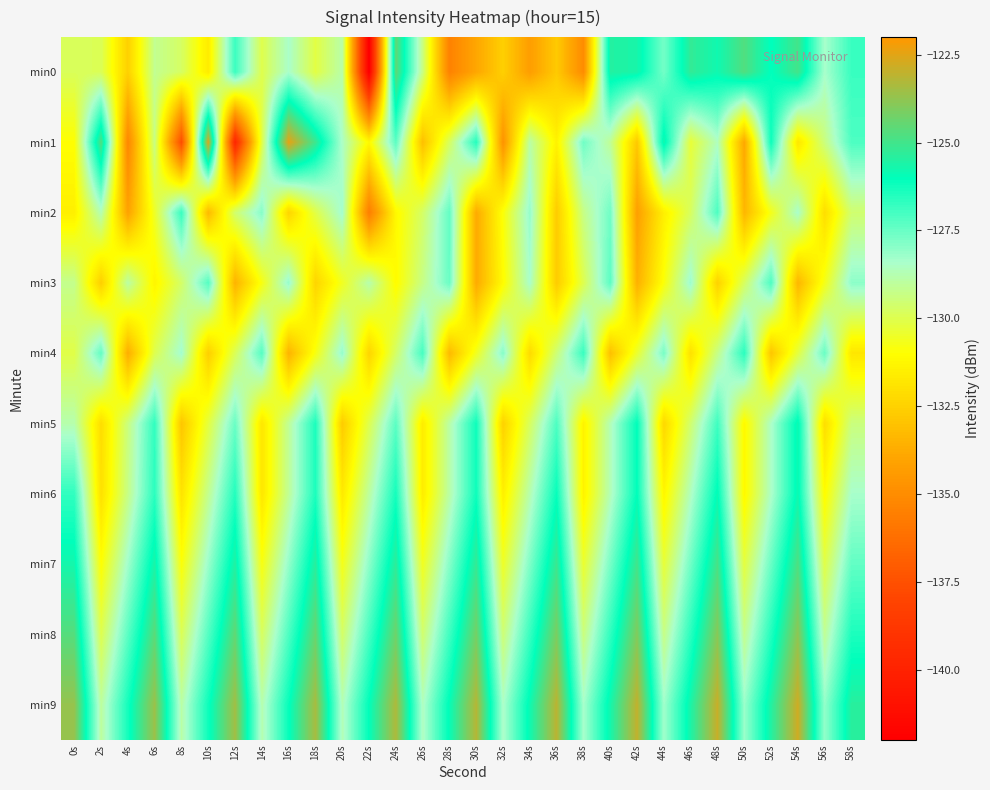

Reading right to left, transcribe all the data shown in this chart.

min0: 58s=-126.8	56s=-128.4	54s=-125.0	52s=-126.1	50s=-124.8	48s=-125.8	46s=-125.2	44s=-127.7	42s=-125.6	40s=-125.5	38s=-135.0	36s=-132.7	34s=-134.3	32s=-132.6	30s=-133.9	28s=-135.4	26s=-129.3	24s=-124.5	22s=-142.2	20s=-128.9	18s=-130.1	16s=-128.4	14s=-130.0	12s=-126.8	10s=-131.6	8s=-129.7	6s=-129.2	4s=-132.5	2s=-129.9	0s=-129.9
min1: 58s=-127.1	56s=-129.4	54s=-131.8	52s=-126.2	50s=-133.9	48s=-128.6	46s=-130.3	44s=-125.7	42s=-132.8	40s=-129.1	38s=-127.6	36s=-131.4	34s=-128.9	32s=-134.7	30s=-126.5	28s=-129.8	26s=-133.1	24s=-127.3	22s=-131.2	20s=-128.5	18s=-125.1	16s=-122.4	14s=-130.1	12s=-139.8	10s=-122.6	8s=-137.7	6s=-129.3	4s=-135.2	2s=-124.7	0s=-131.0
min2: 58s=-129.6	56s=-132.1	54s=-128.4	52s=-130.7	50s=-133.4	48s=-127.1	46s=-129.8	44s=-131.5	42s=-134.2	40s=-127.6	38s=-129.3	36s=-132.7	34s=-128.1	32s=-130.9	30s=-133.8	28s=-127.4	26s=-129.7	24s=-131.2	22s=-135.6	20s=-128.3	18s=-130.1	16s=-132.4	14s=-127.9	12s=-129.6	10s=-133.3	8s=-126.8	6s=-130.5	4s=-134.1	2s=-128.7	0s=-131.5
min3: 58s=-128.0	56s=-130.7	54s=-133.4	52s=-127.1	50s=-129.8	48s=-132.5	46s=-128.2	44s=-130.9	42s=-133.6	40s=-127.3	38s=-130.0	36s=-132.7	34s=-128.4	32s=-131.1	30s=-133.8	28s=-127.5	26s=-129.3	24s=-131.1	22s=-128.8	20s=-130.6	18s=-132.4	16s=-128.1	14s=-130.8	12s=-133.5	10s=-127.2	8s=-129.7	6s=-131.3	4s=-128.9	2s=-132.6	0s=-129.2
min4: 58s=-131.8	56s=-127.5	54s=-130.2	52s=-132.9	50s=-126.6	48s=-129.3	46s=-132.0	44s=-127.7	42s=-130.4	40s=-133.1	38s=-126.8	36s=-129.5	34s=-132.2	32s=-127.9	30s=-130.6	28s=-133.3	26s=-127.0	24s=-129.7	22s=-132.4	20s=-128.1	18s=-130.8	16s=-133.5	14s=-127.2	12s=-129.9	10s=-132.6	8s=-128.3	6s=-130.0	4s=-133.7	2s=-127.4	0s=-130.1
min5: 58s=-129.4	56s=-132.1	54s=-125.8	52s=-128.5	50s=-131.2	48s=-126.9	46s=-129.6	44s=-132.3	42s=-126.0	40s=-128.7	38s=-131.4	36s=-127.1	34s=-129.8	32s=-132.5	30s=-126.2	28s=-128.9	26s=-131.6	24s=-127.3	22s=-130.0	20s=-132.7	18s=-126.4	16s=-129.1	14s=-131.8	12s=-127.5	10s=-130.2	8s=-132.9	6s=-126.7	4s=-129.4	2s=-132.1	0s=-128.8
min6: 58s=-128.4	56s=-131.1	54s=-125.8	52s=-128.5	50s=-131.2	48s=-125.9	46s=-128.6	44s=-131.3	42s=-126.0	40s=-128.7	38s=-131.4	36s=-126.1	34s=-128.8	32s=-131.5	30s=-126.2	28s=-128.9	26s=-131.6	24s=-126.3	22s=-129.0	20s=-131.7	18s=-126.4	16s=-129.1	14s=-131.8	12s=-126.5	10s=-129.2	8s=-131.9	6s=-126.6	4s=-129.3	2s=-132.0	0s=-126.7
min7: 58s=-127.4	56s=-130.1	54s=-124.8	52s=-127.5	50s=-130.2	48s=-124.9	46s=-127.6	44s=-130.3	42s=-125.0	40s=-127.7	38s=-130.4	36s=-125.1	34s=-127.8	32s=-130.5	30s=-125.2	28s=-127.9	26s=-130.6	24s=-125.3	22s=-128.0	20s=-130.7	18s=-125.4	16s=-128.1	14s=-130.8	12s=-125.5	10s=-128.2	8s=-130.9	6s=-125.6	4s=-128.3	2s=-131.0	0s=-125.7
min8: 58s=-126.4	56s=-129.1	54s=-123.8	52s=-126.5	50s=-129.2	48s=-123.9	46s=-126.6	44s=-129.3	42s=-124.0	40s=-126.7	38s=-129.4	36s=-124.1	34s=-126.8	32s=-129.5	30s=-124.2	28s=-126.9	26s=-129.6	24s=-124.3	22s=-127.0	20s=-129.7	18s=-124.4	16s=-127.1	14s=-129.8	12s=-124.5	10s=-127.2	8s=-129.9	6s=-124.6	4s=-127.3	2s=-130.0	0s=-124.7
min9: 58s=-125.4	56s=-128.1	54s=-122.8	52s=-125.5	50s=-128.2	48s=-122.9	46s=-125.6	44s=-128.3	42s=-123.0	40s=-125.7	38s=-128.4	36s=-123.1	34s=-125.8	32s=-128.5	30s=-123.2	28s=-125.9	26s=-128.6	24s=-123.3	22s=-126.0	20s=-128.7	18s=-123.4	16s=-126.1	14s=-128.8	12s=-123.5	10s=-126.2	8s=-128.9	6s=-123.6	4s=-126.3	2s=-129.0	0s=-123.7